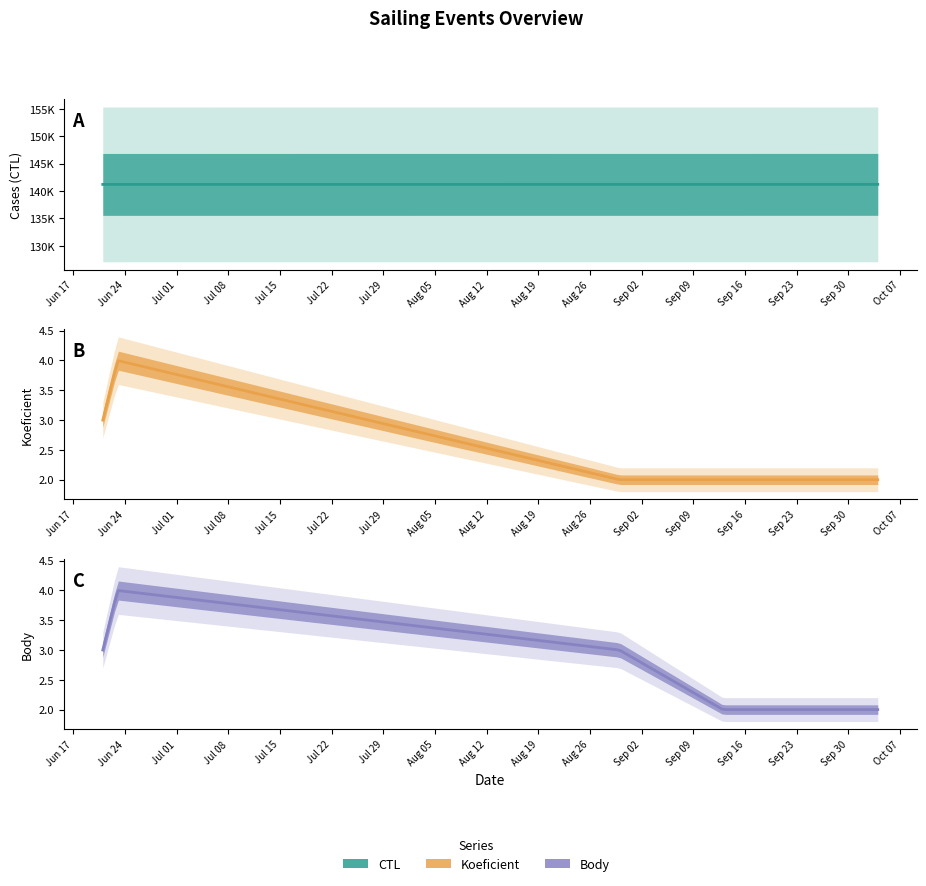

At which label does Koeficient reach its peak?

2014-06-23